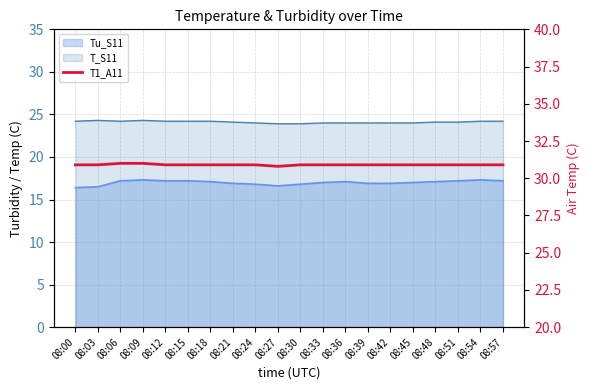

At which category does the data reach its first local valley?

08:27